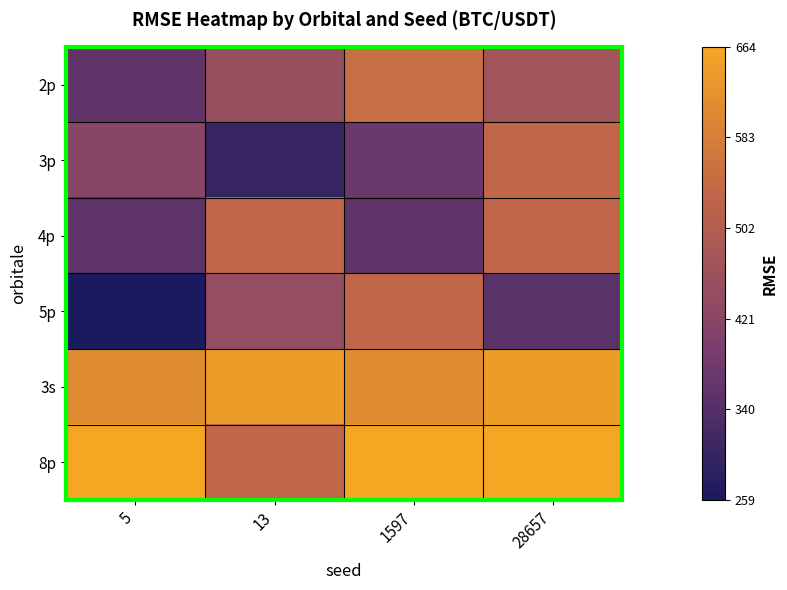

What is the smallest value displayed?

258.7